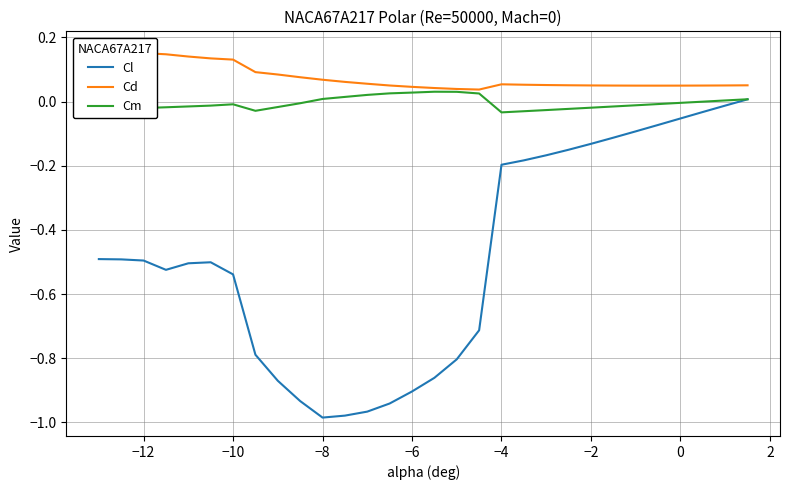

Which series has the largest total across all categories?

Cd